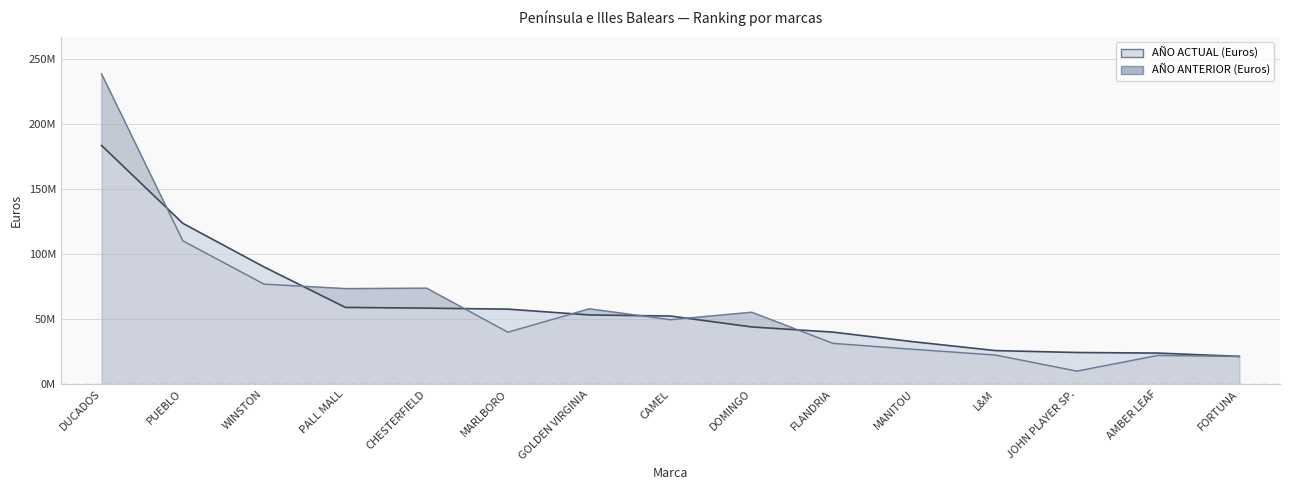

Count the number of categories in the chart.

15